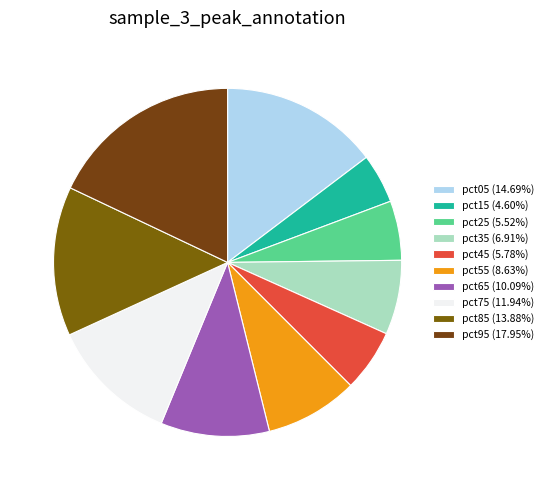

To the nearest percent, what is the combined percentage of pct85 and pct75?

26%